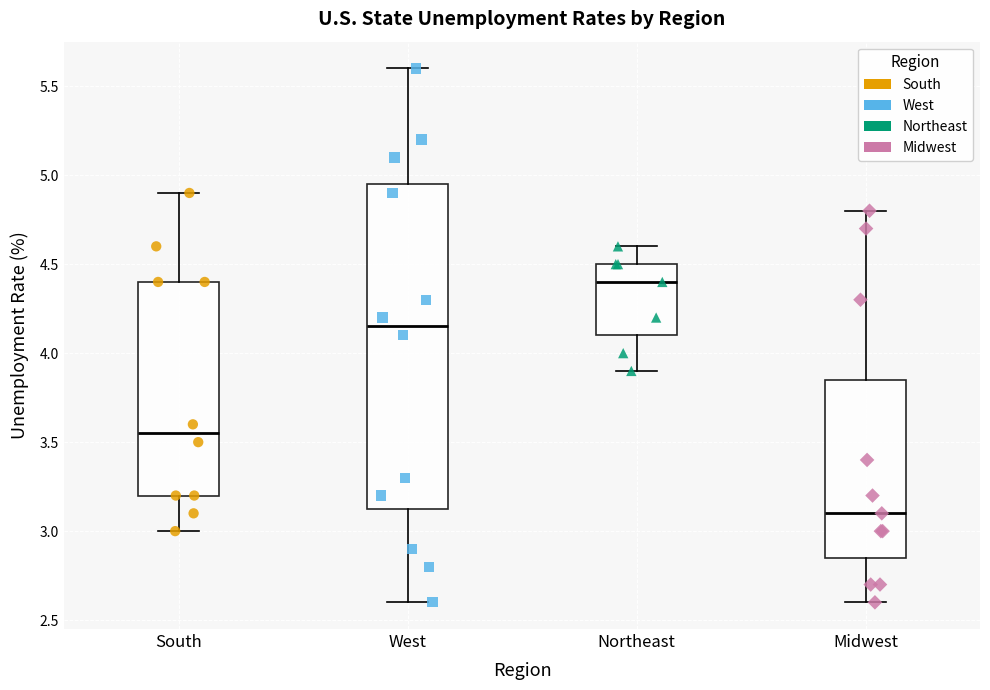

Which box is the tallest, from its lower edge to its upper edge?

West